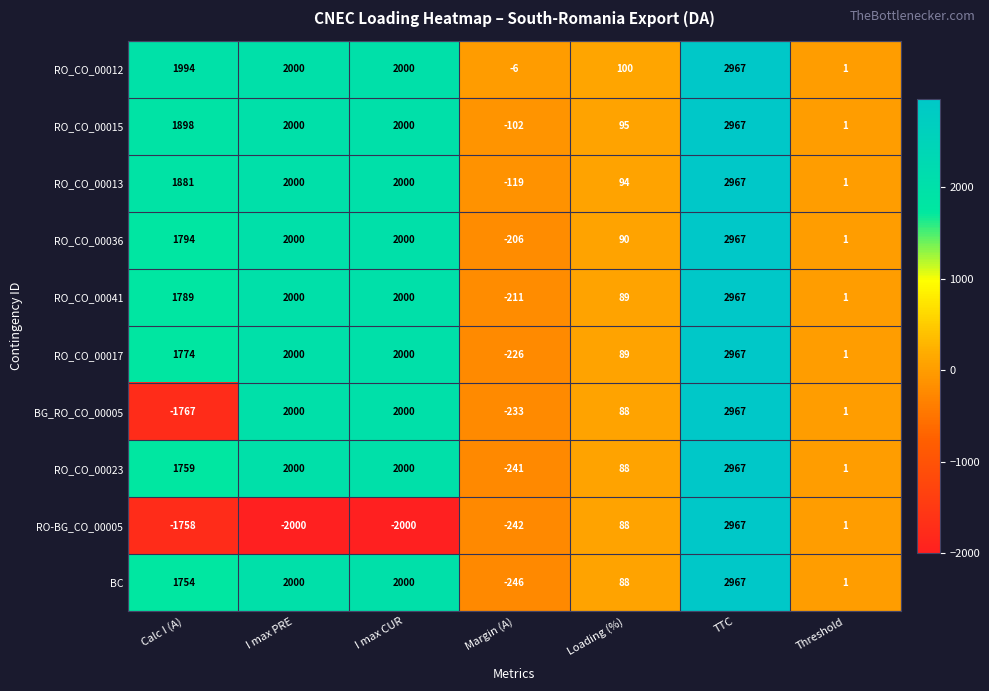

The RO_CO_00017 series shows 2000 at I max PRE. True or false?

True